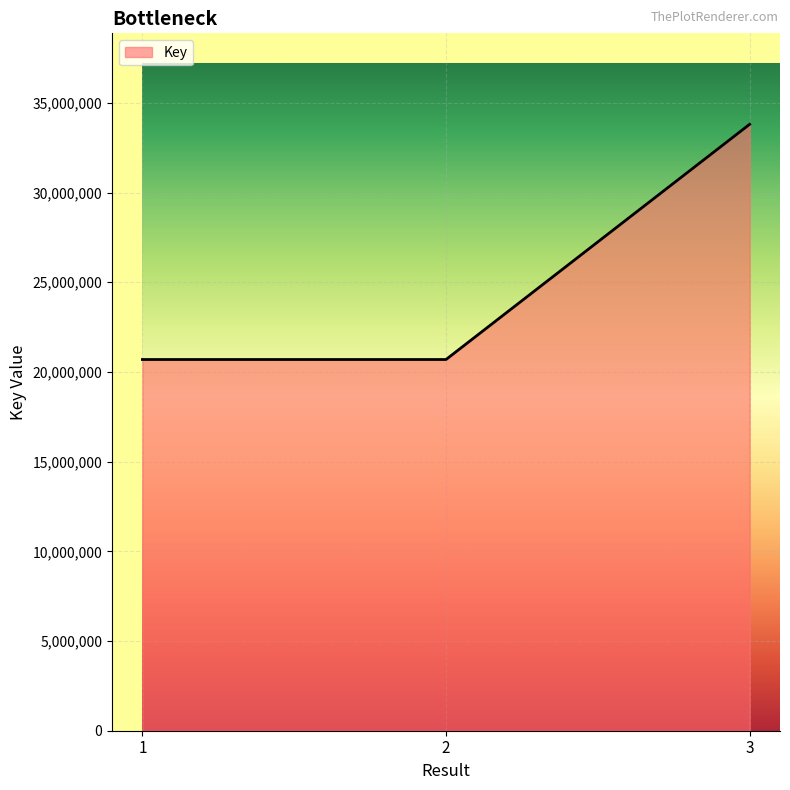

The chart shows a value of 6804502 at 2. True or false?

False